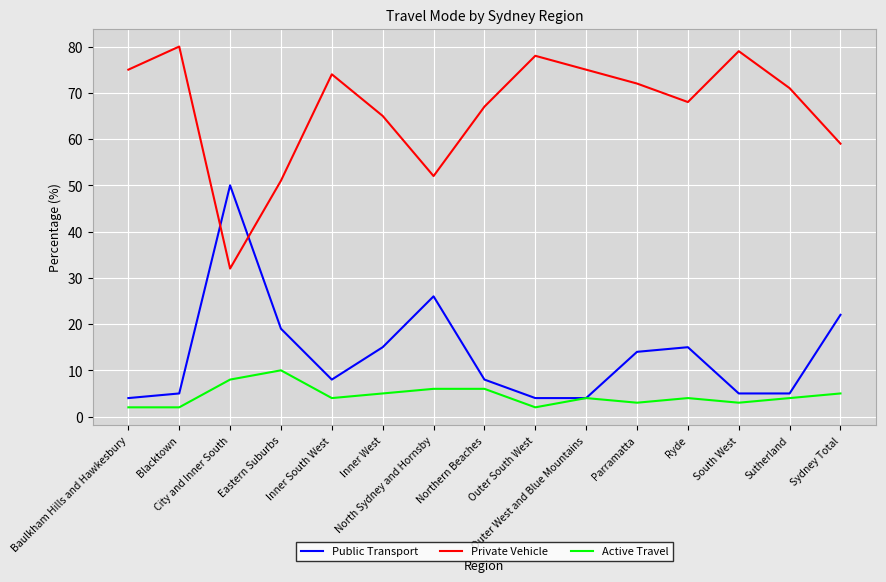

What is the difference between the second highest and second lowest values in the Public Transport series?

22